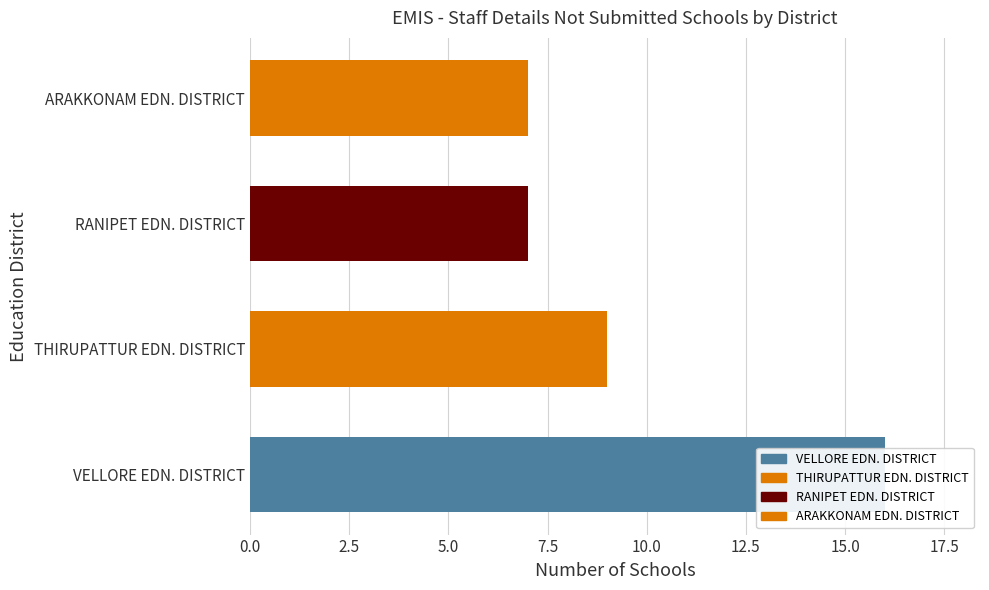

What is the value of the 4th bar from the left?

7